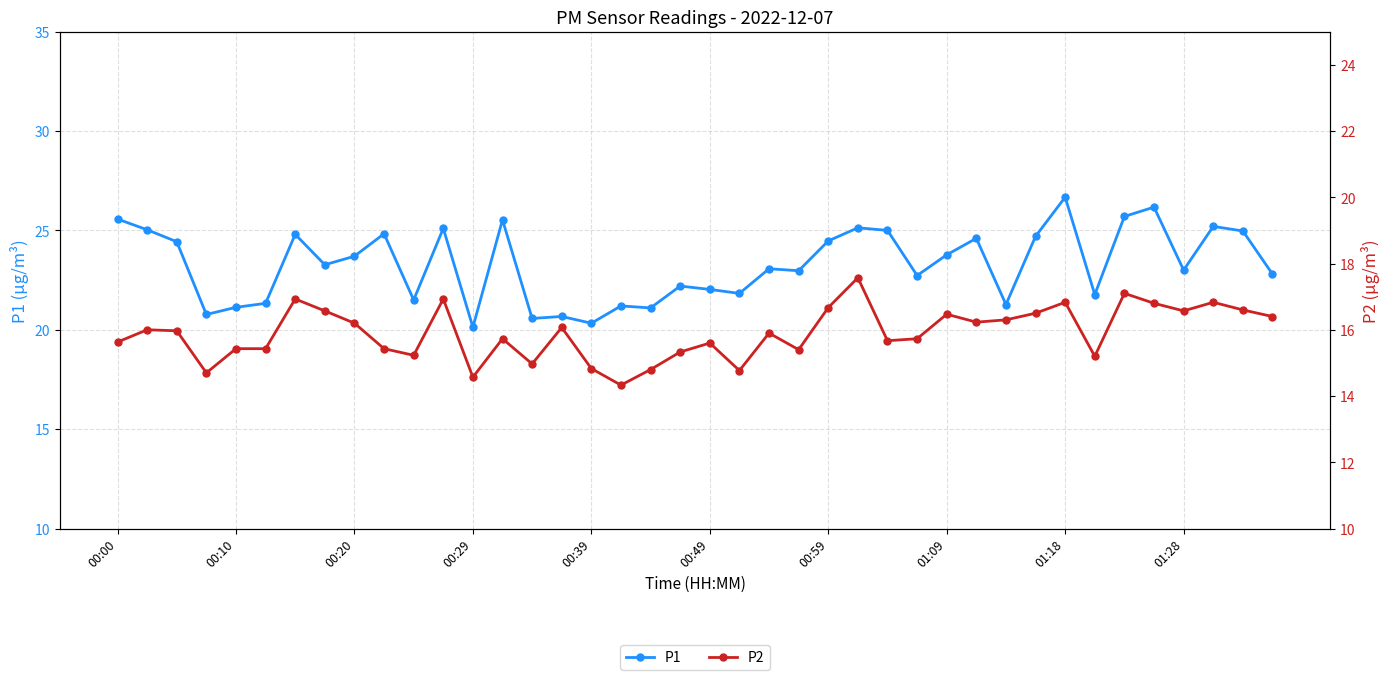

What is the difference between the maximum and minimum values in the P2 series?

3.2